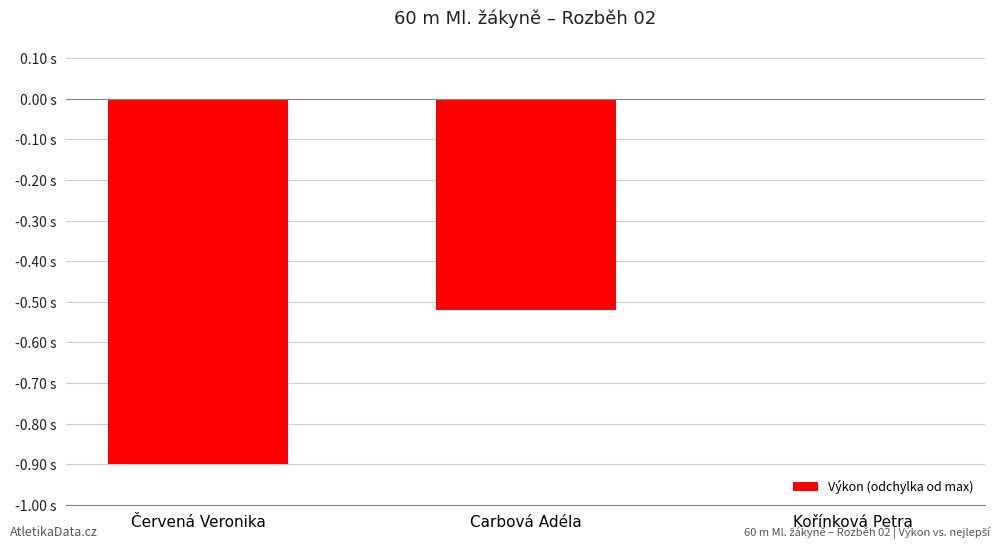

Which label corresponds to the smallest value in the chart?

Červená Veronika